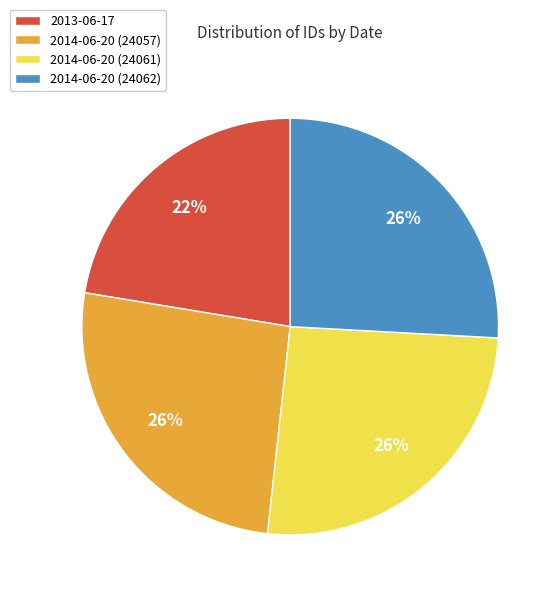

Combined, do 2014-06-20 (24057) and 2013-06-17 account for over 50%?

No